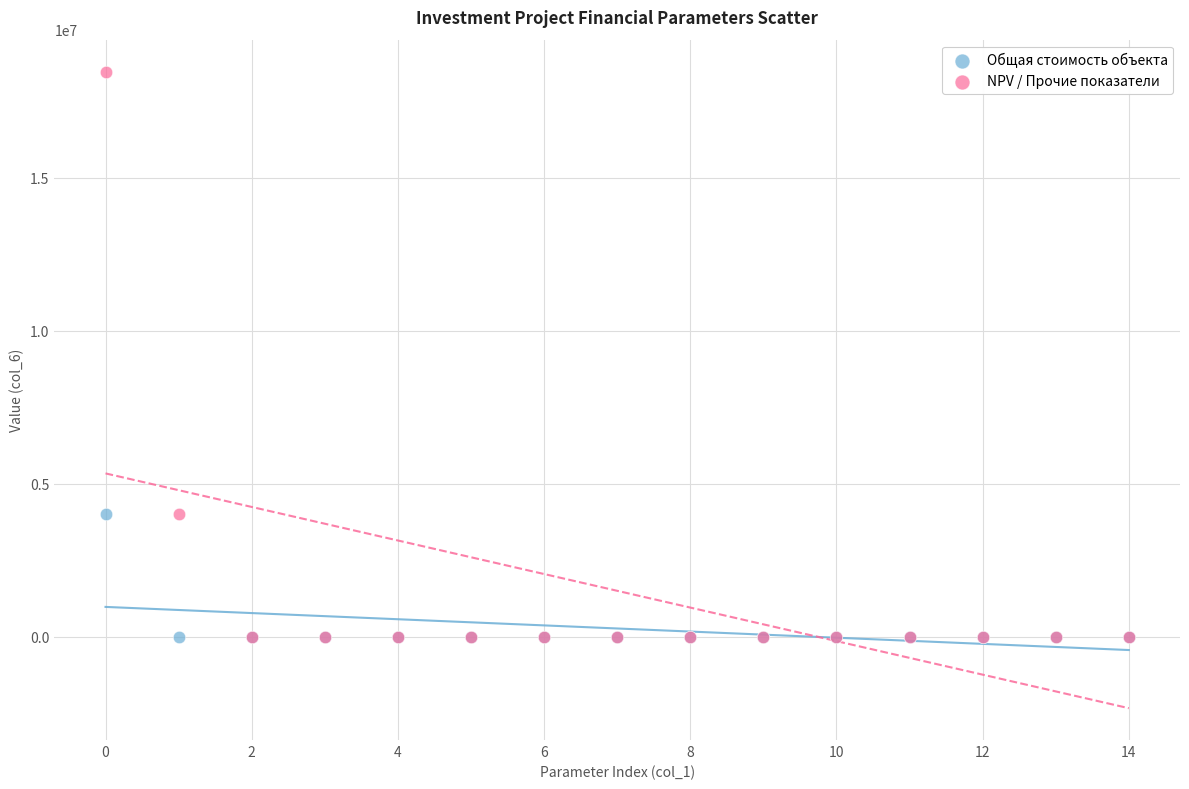

What are all the series names shown in the legend?

Общая стоимость объекта, NPV / Прочие показатели